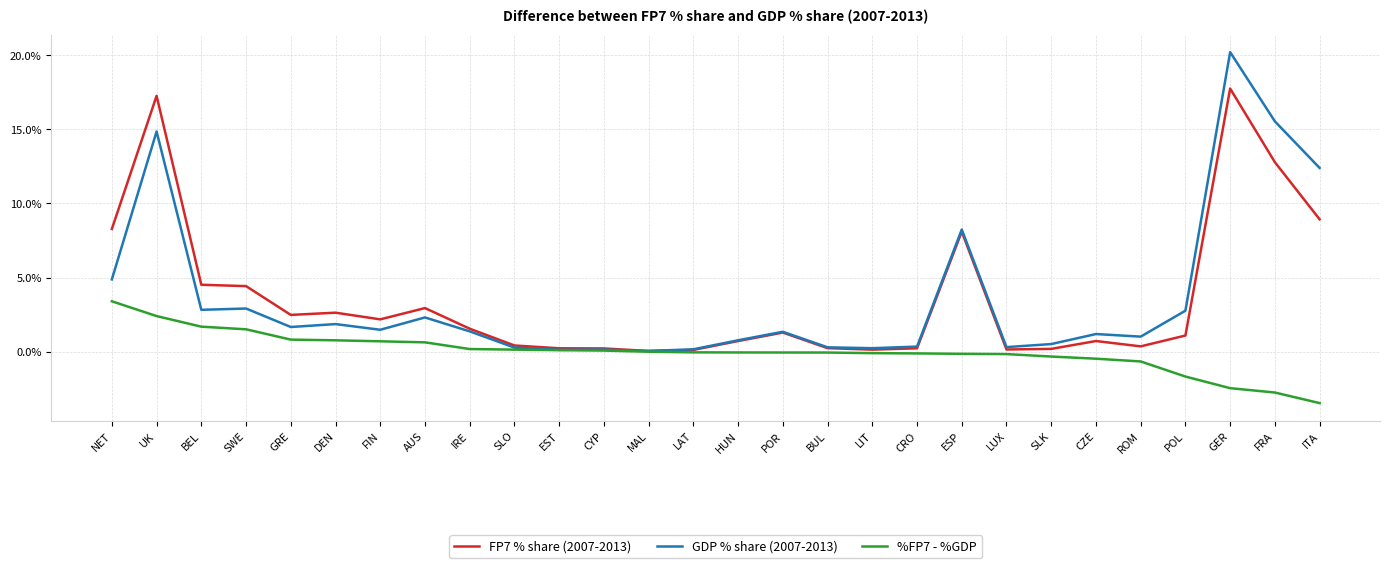

Is the value of GDP % share (2007-2013) at IRE greater than the value of %FP7 - %GDP at HUN?

Yes